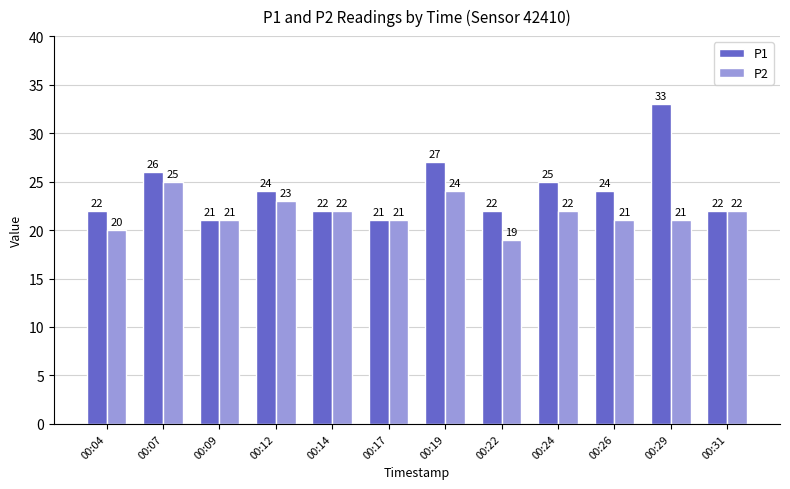

What is the approximate value of P1 at 00:24, to the nearest 5?

25